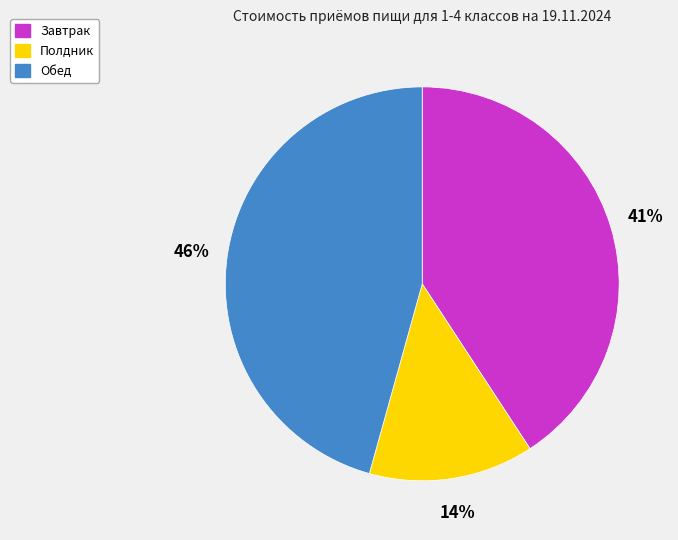

Is Полдник the majority of the pie?

No